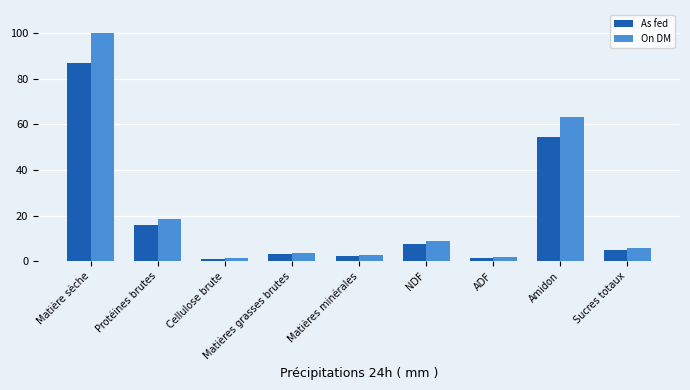

Is the value of On DM at Protéines brutes greater than the value of As fed at Cellulose brute?

Yes